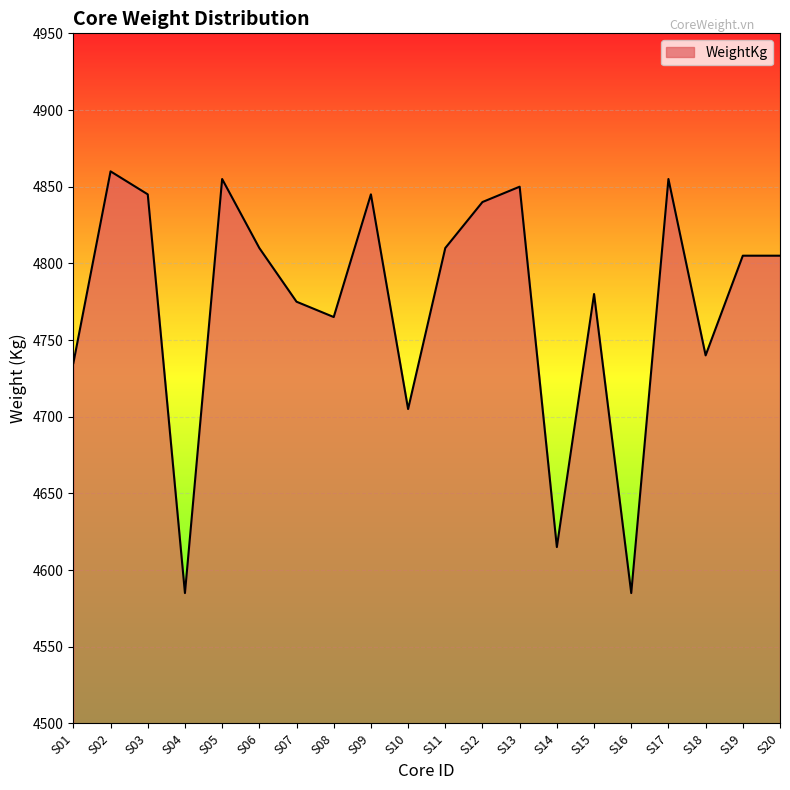

Reading right to left, what are all the values shown in this chart?

4805	4805	4740	4855	4585	4780	4615	4850	4840	4810	4705	4845	4765	4775	4810	4855	4585	4845	4860	4735